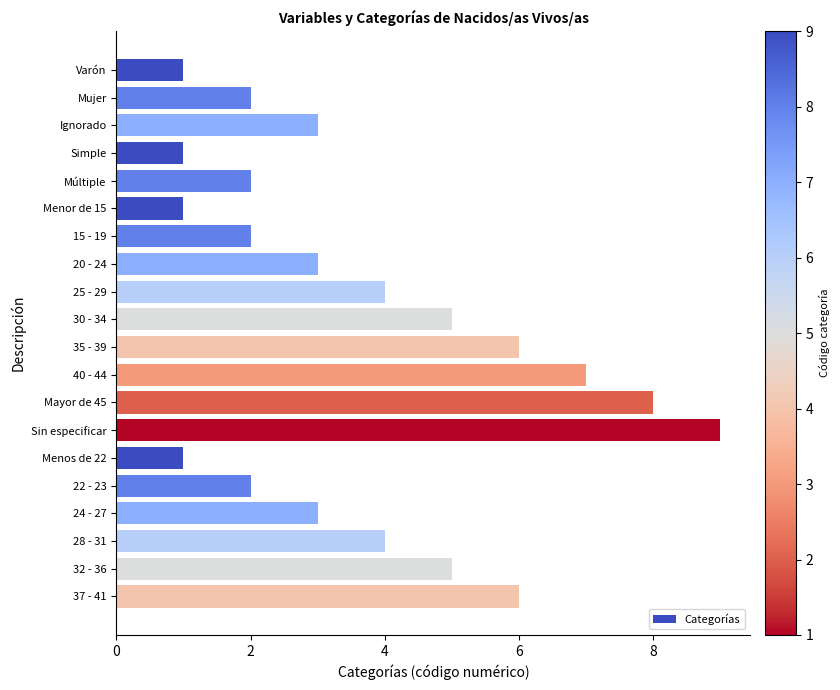

What is the ratio of the value at 22 - 23 to the value at 30 - 34?

0.4